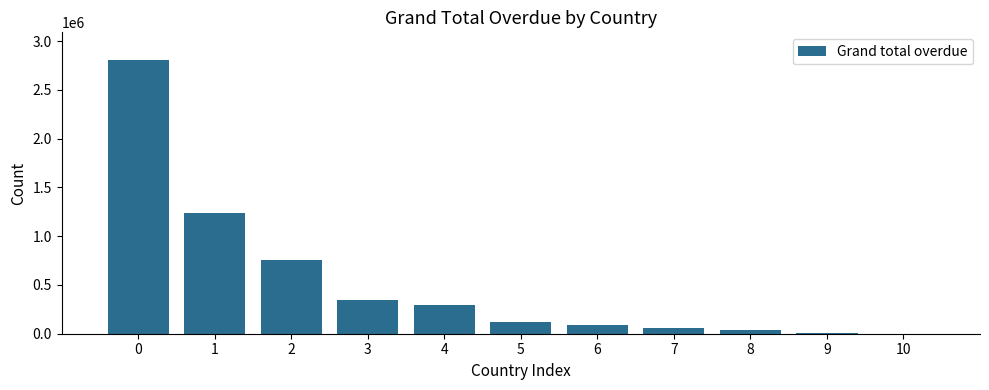

What is the greatest value displayed?

2810408.2